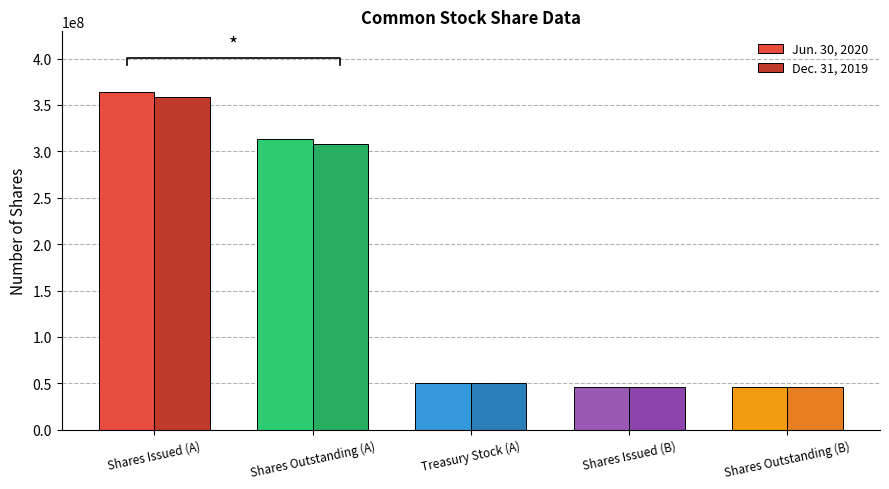

Reading left to right, transcribe all the data shown in this chart.

Jun. 30, 2020: Shares Issued (A)=363848000	Shares Outstanding (A)=313323000	Treasury Stock (A)=50525000	Shares Issued (B)=45884000	Shares Outstanding (B)=45884380
Dec. 31, 2019: Shares Issued (A)=358440000	Shares Outstanding (A)=307915000	Treasury Stock (A)=50525000	Shares Issued (B)=45884000	Shares Outstanding (B)=45884380